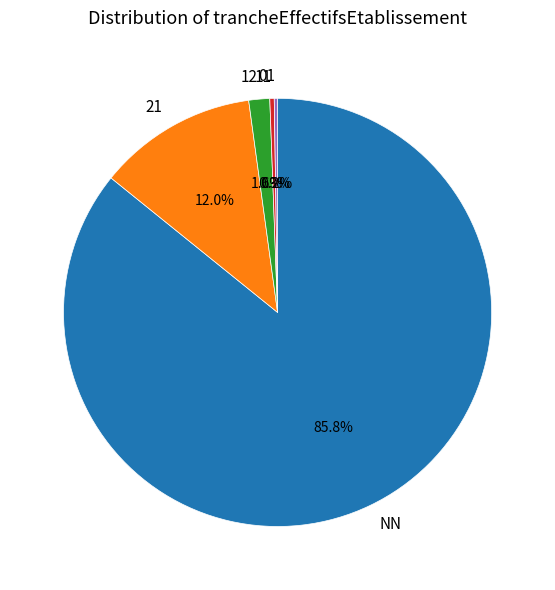

True or false: 21 accounts for 12% of the total.

True